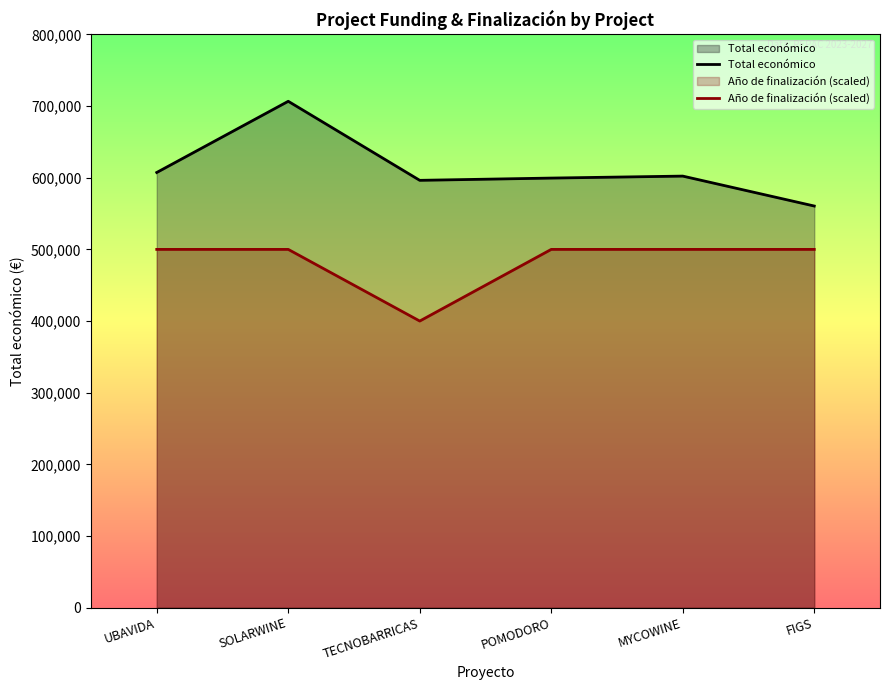

What is the average value of the Año de finalización (scaled) series?

483333.3